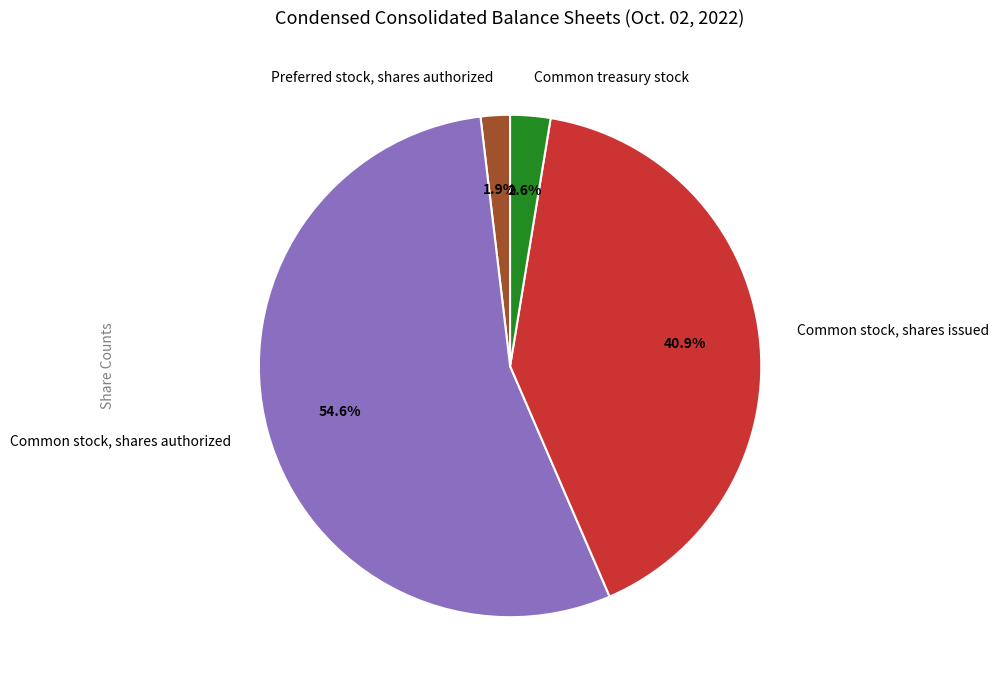

To the nearest percent, what percentage of the pie is Common stock, shares issued?

41%